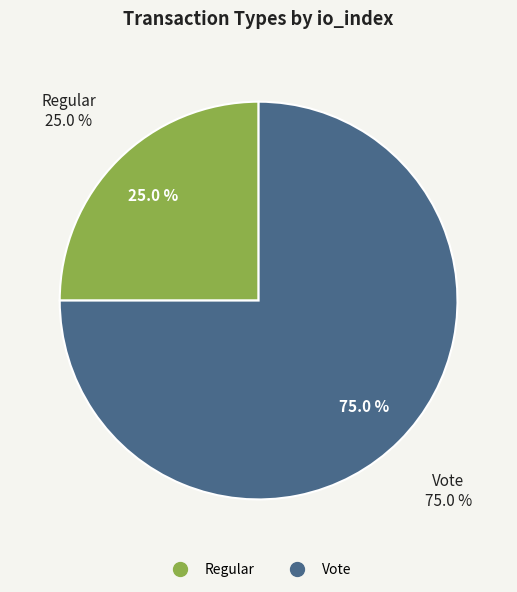

What percentage do Regular and Vote together represent?

100.0%